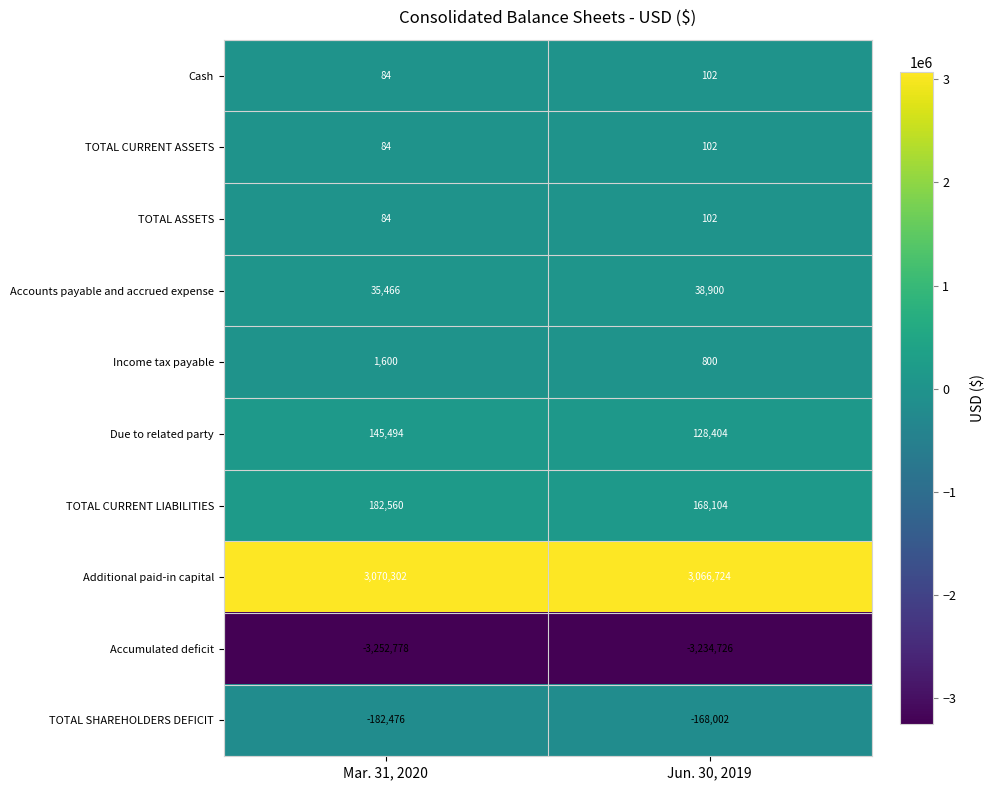

Is it true that Income tax payable equals 800 at Jun. 30, 2019?

True